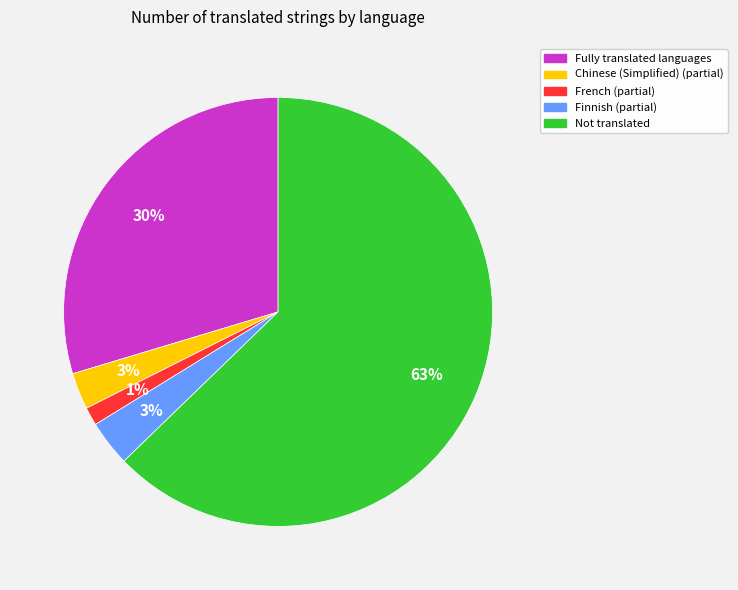

Does any single category account for the majority?

Yes